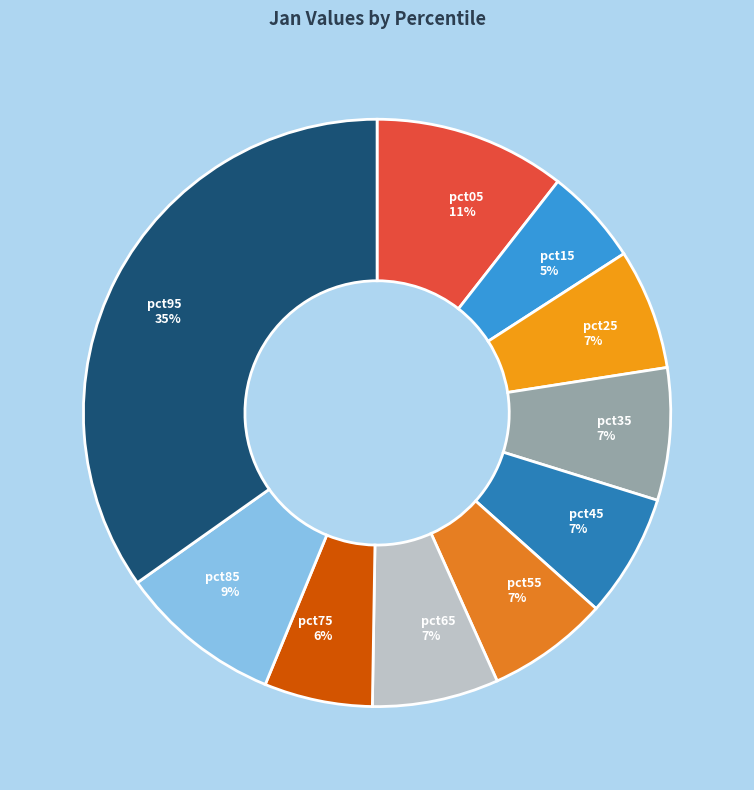

To the nearest percent, what portion does pct55 represent?

7%